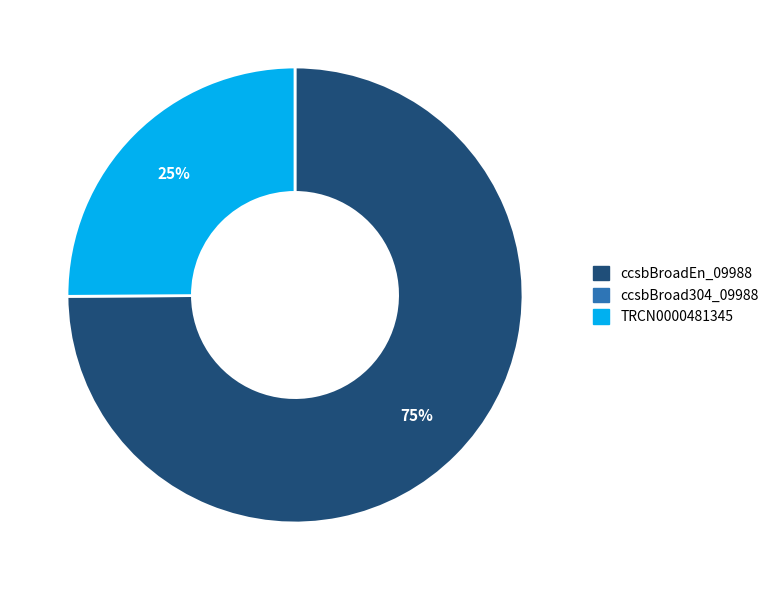

To the nearest percent, what is the difference between the largest and smallest slice percentages?

50%